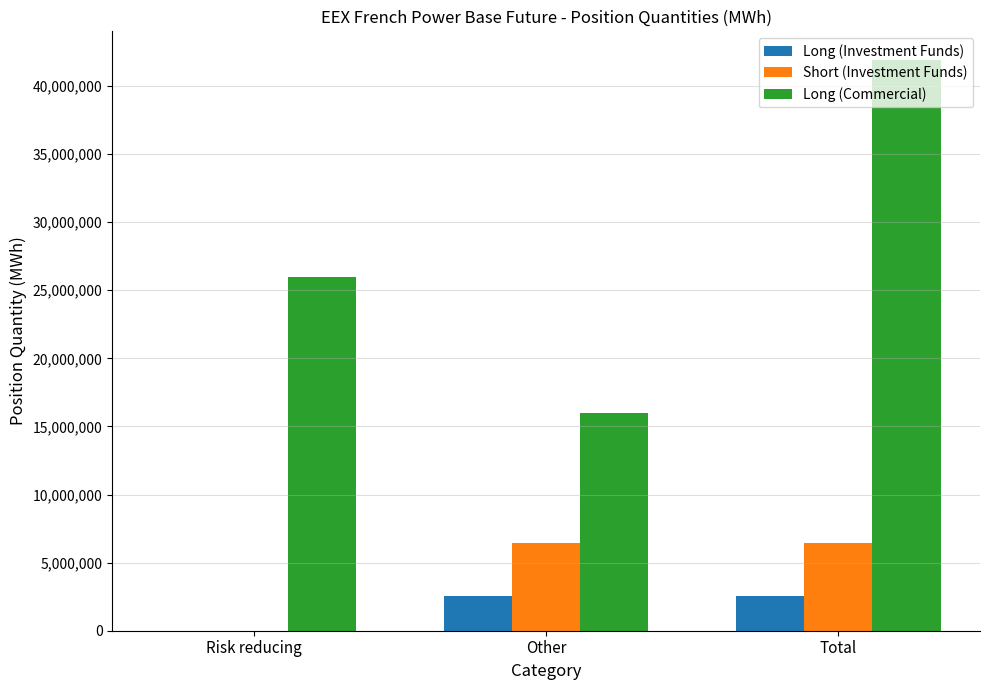

Between Other and Total, which series saw the biggest shift?

Long (Commercial)